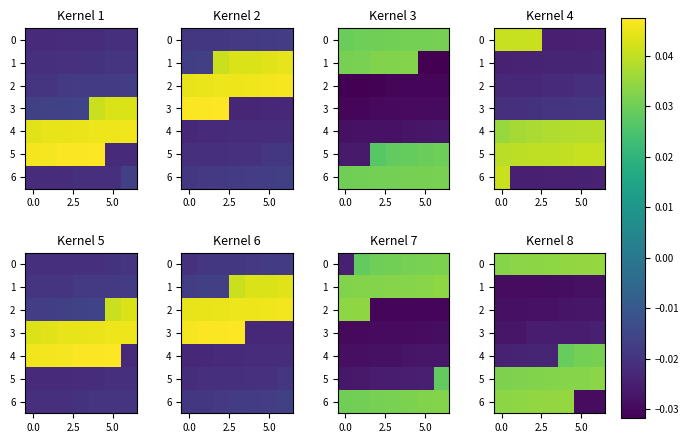

How many values in the 4 series are below 0?

4